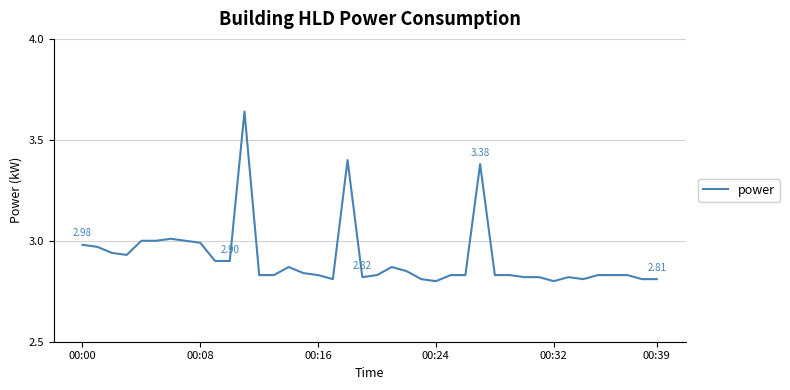

What is the difference between the maximum and minimum values?

0.8